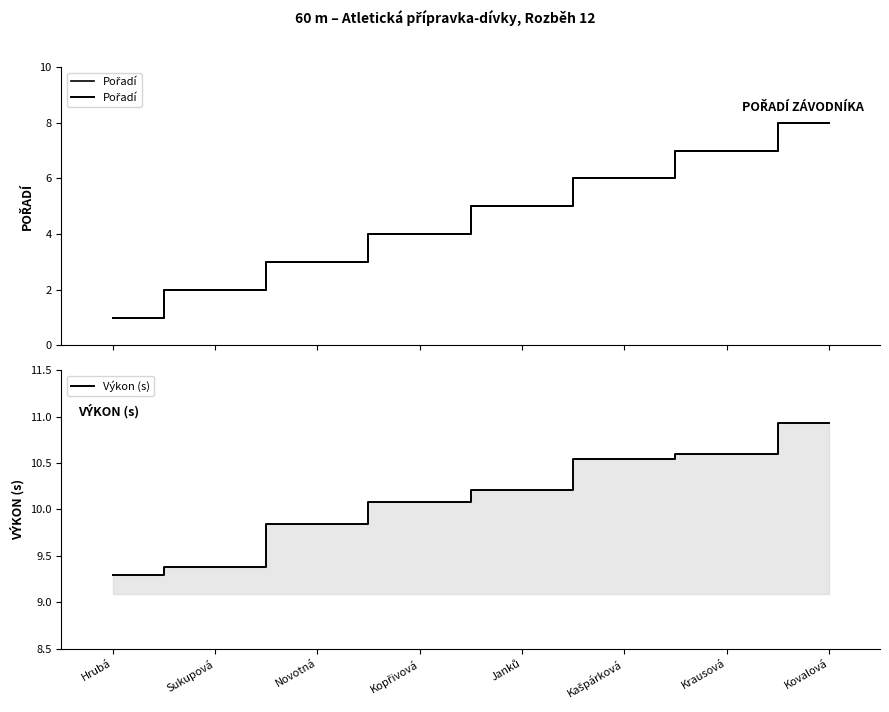

True or false: Pořadí and Výkon (s) cross at least once.

False